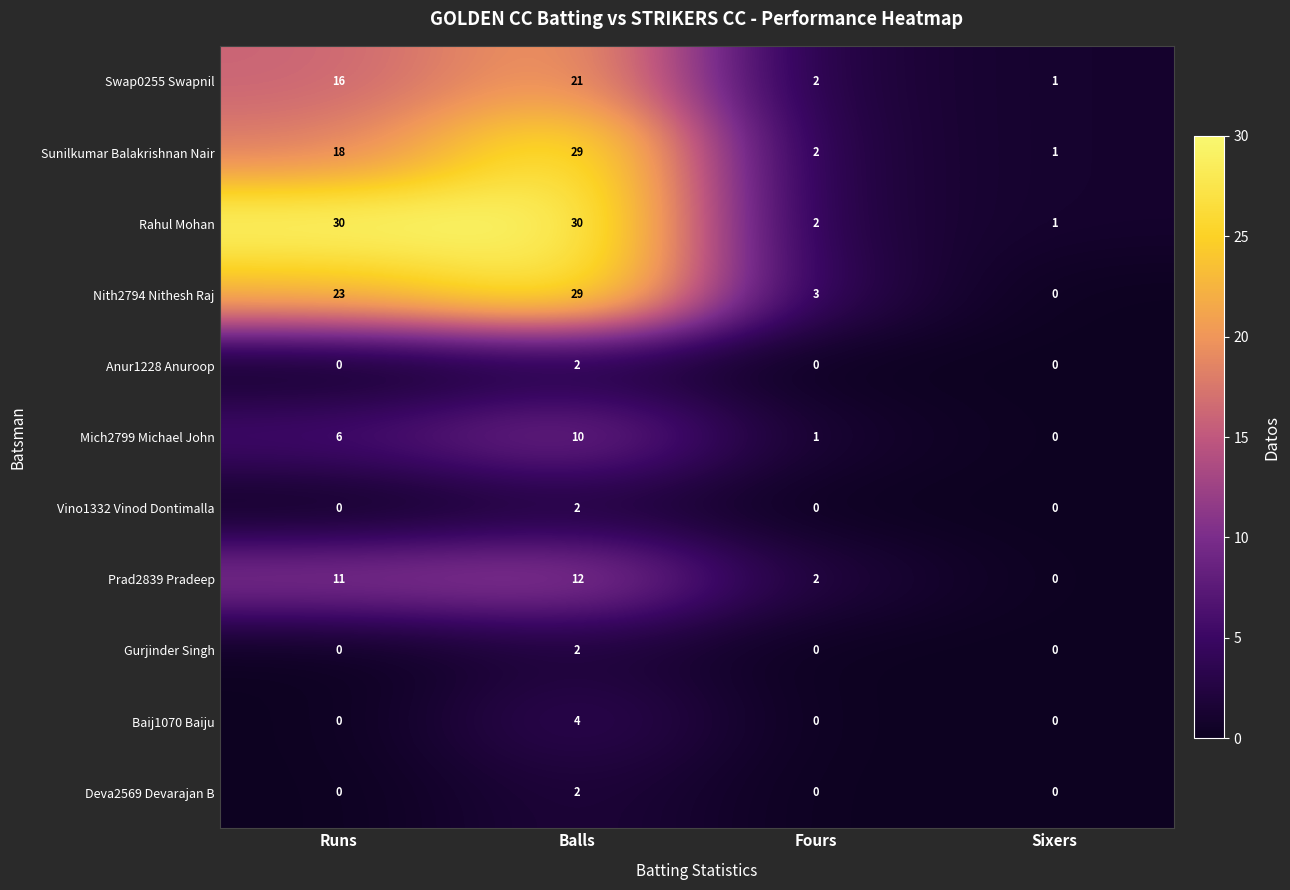

How many Vino1332 Vinod Dontimalla values are between 0 and 2?

4